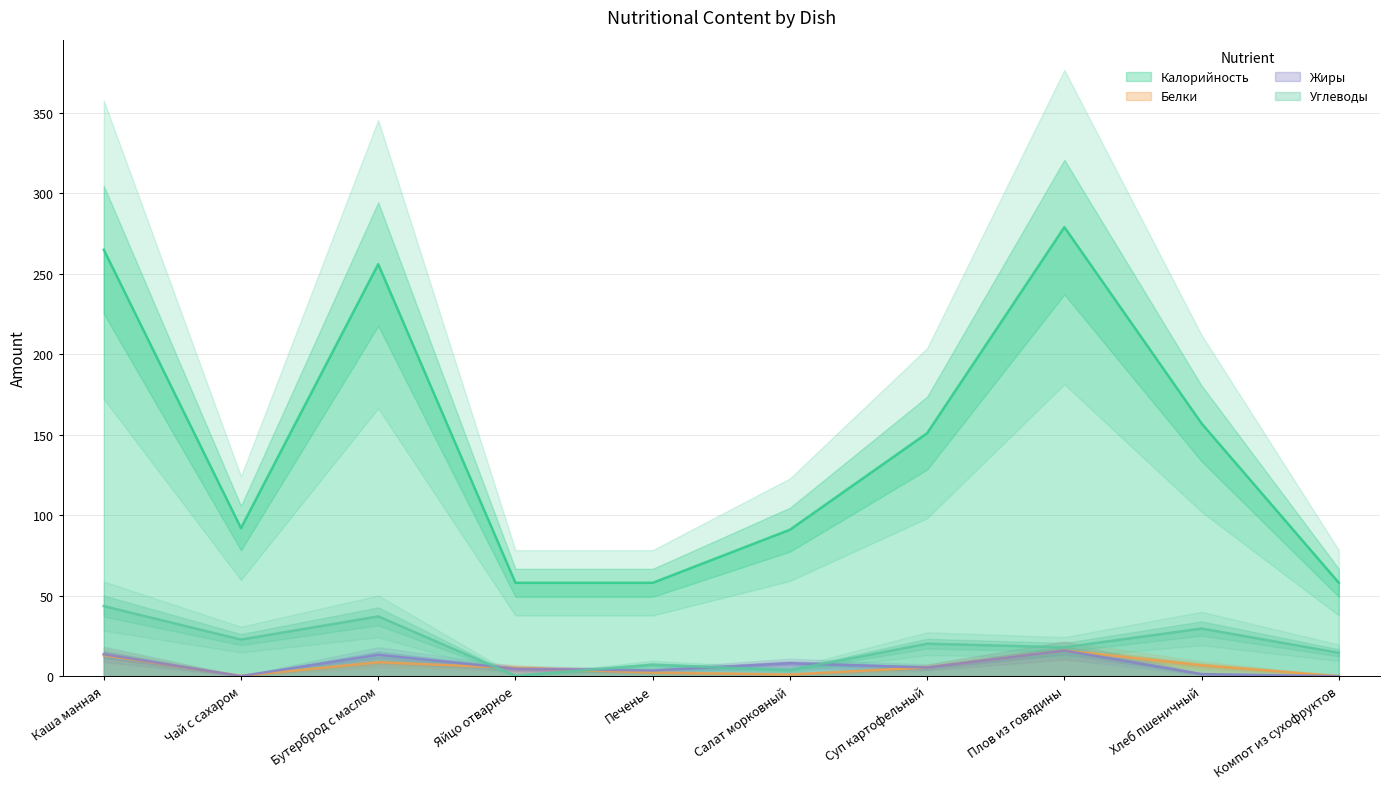

The Жиры series shows 15.9 at Плов из говядины. True or false?

True